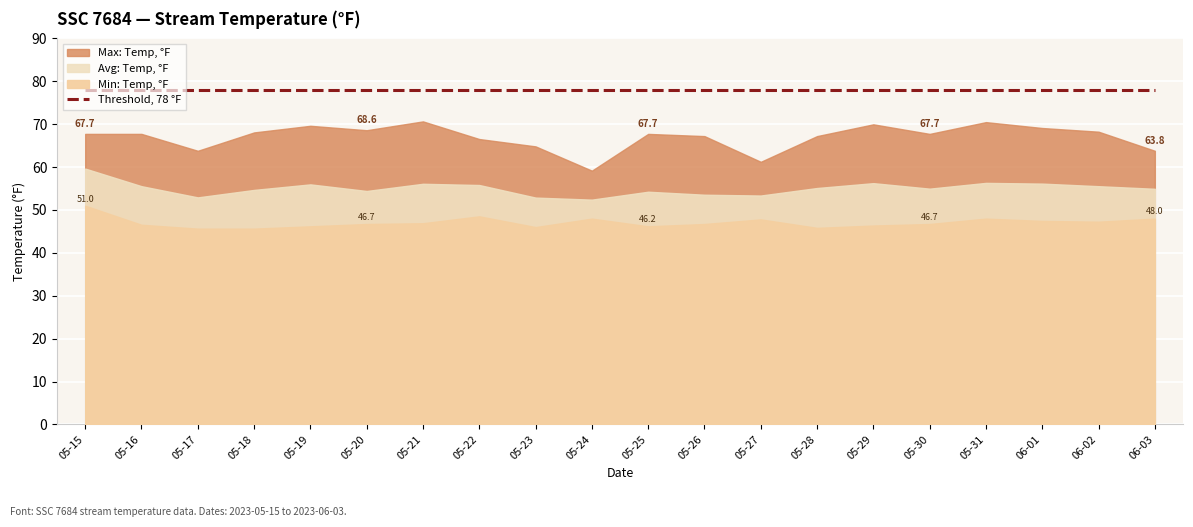

What are all the series names shown in the legend?

Max: Temp, °F, Min: Temp, °F, Avg: Temp, °F, Threshold, 78 °F